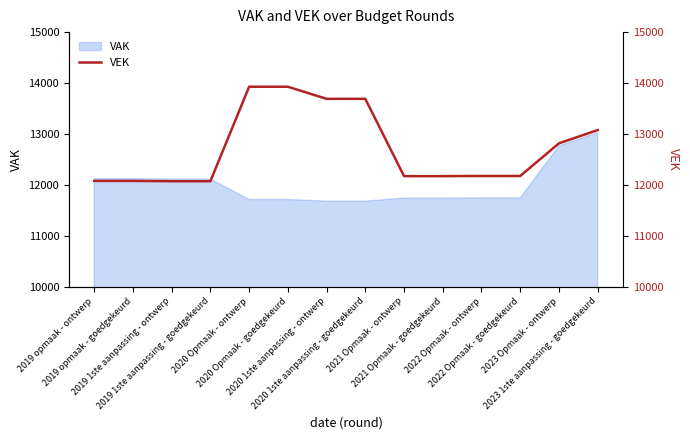

What is the maximum value for VAK?

13025